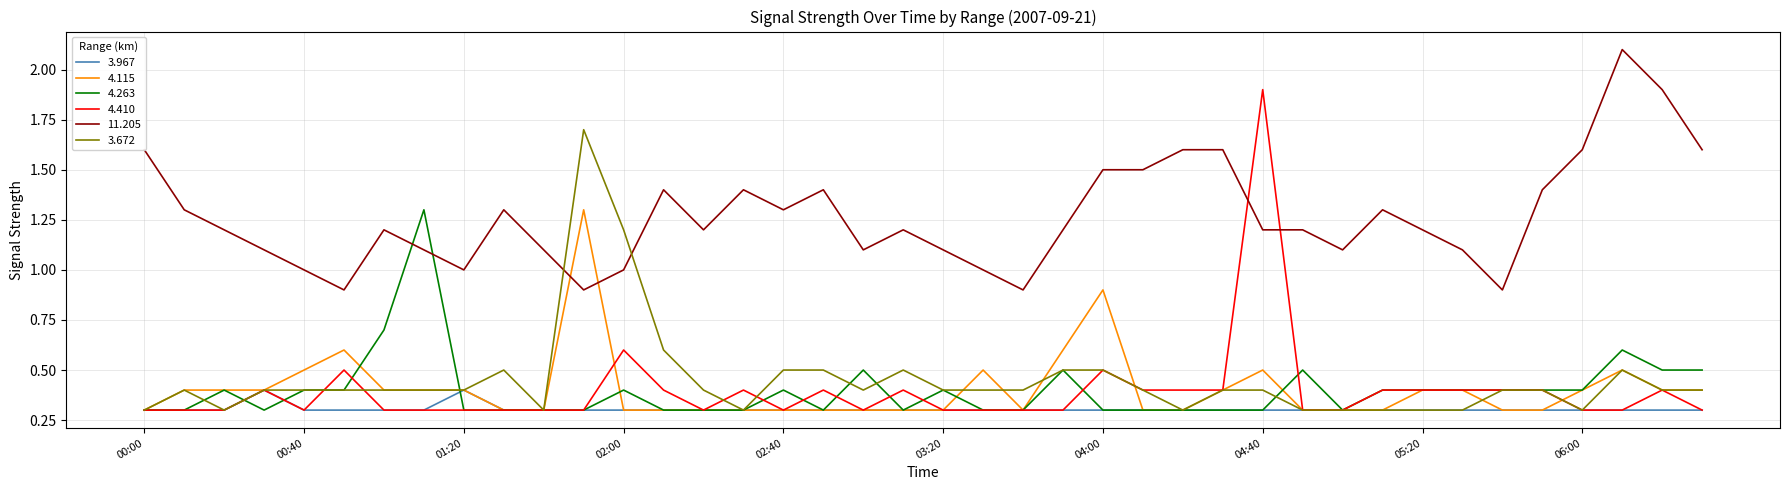

Which series has the largest total across all categories?

11.205